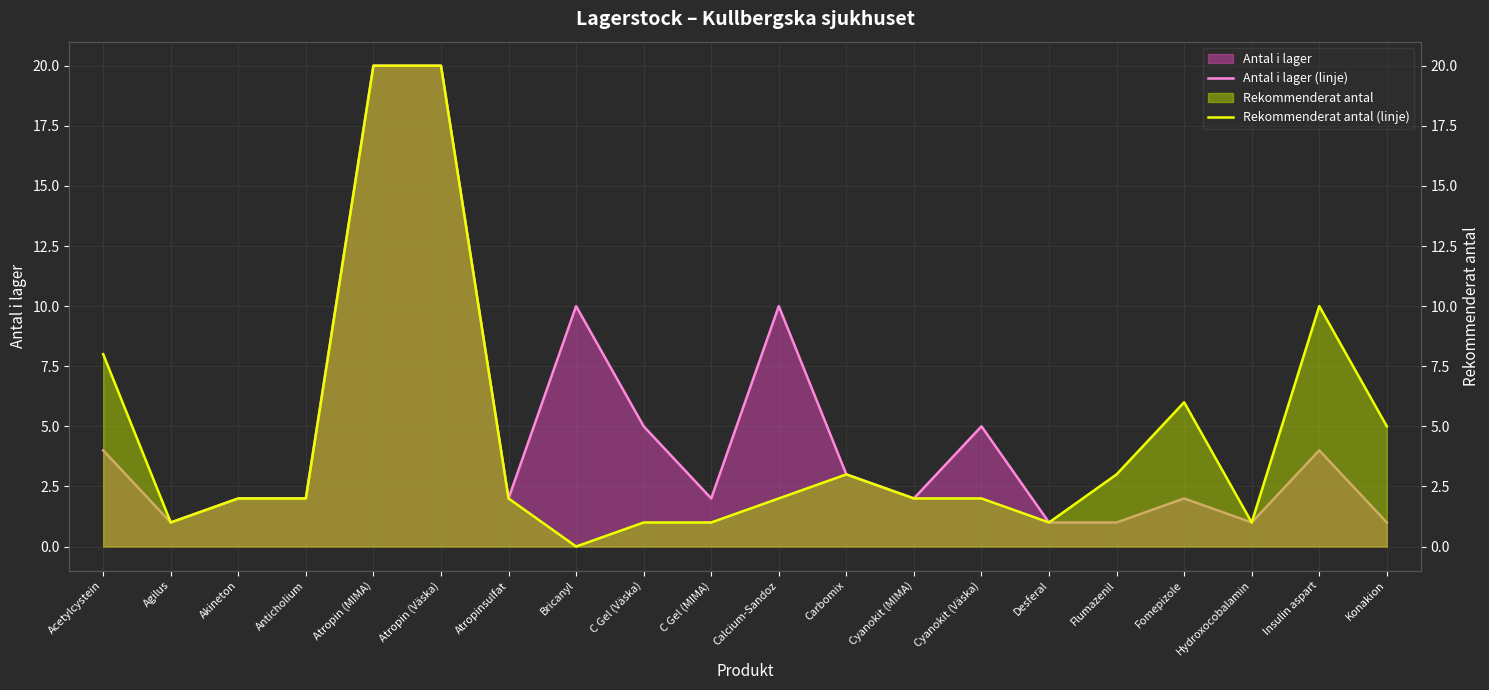

At which label does Rekommenderat antal (linje) reach its peak?

Atropin (MIMA)